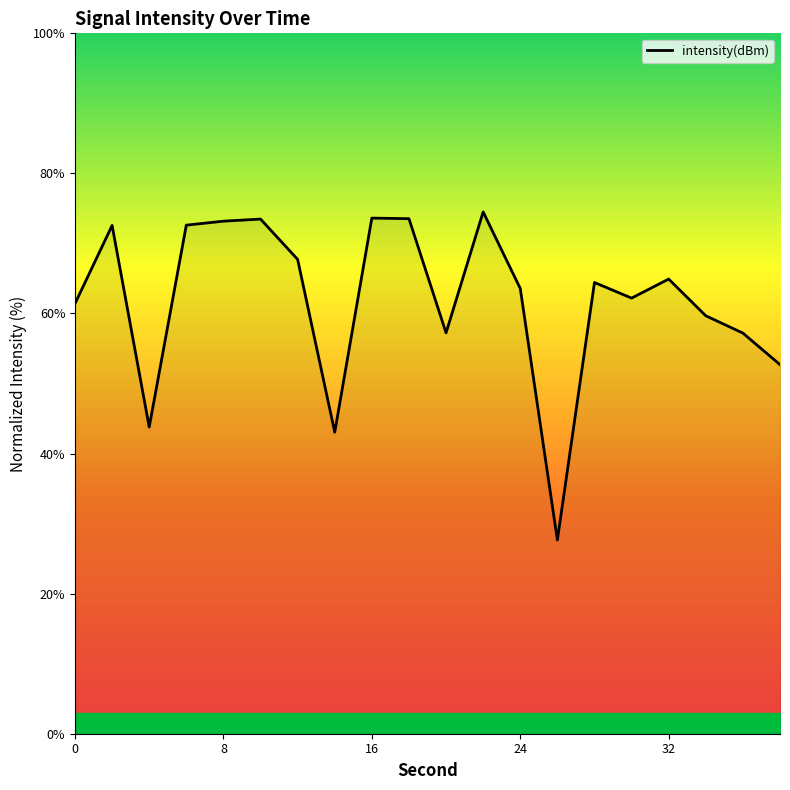

What is the minimum value shown in the chart?

27.7